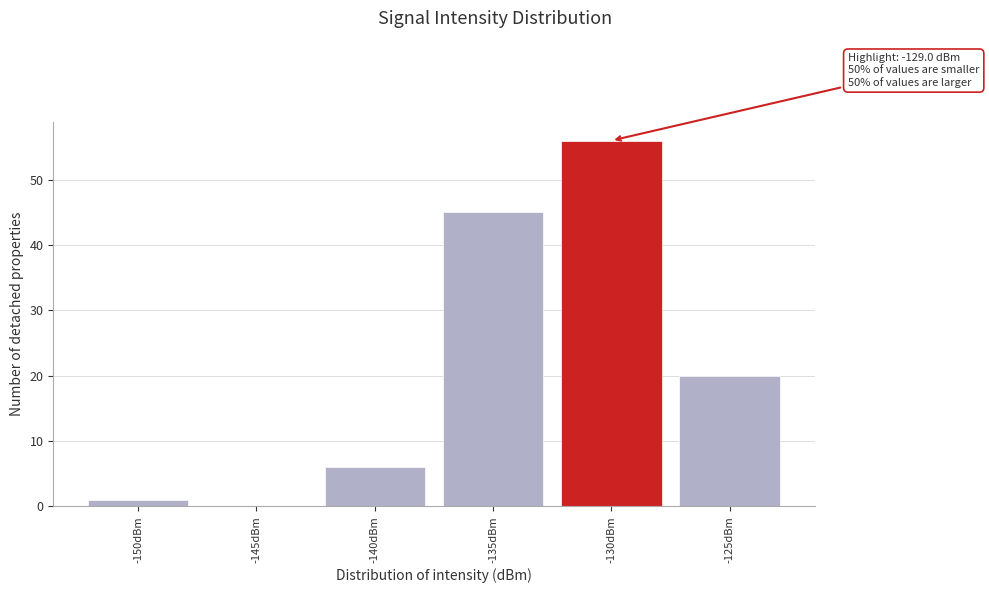

Reading left to right, list all the values displayed in this chart.

-150dBm=1	-145dBm=0	-140dBm=6	-135dBm=45	-130dBm=56	-125dBm=20